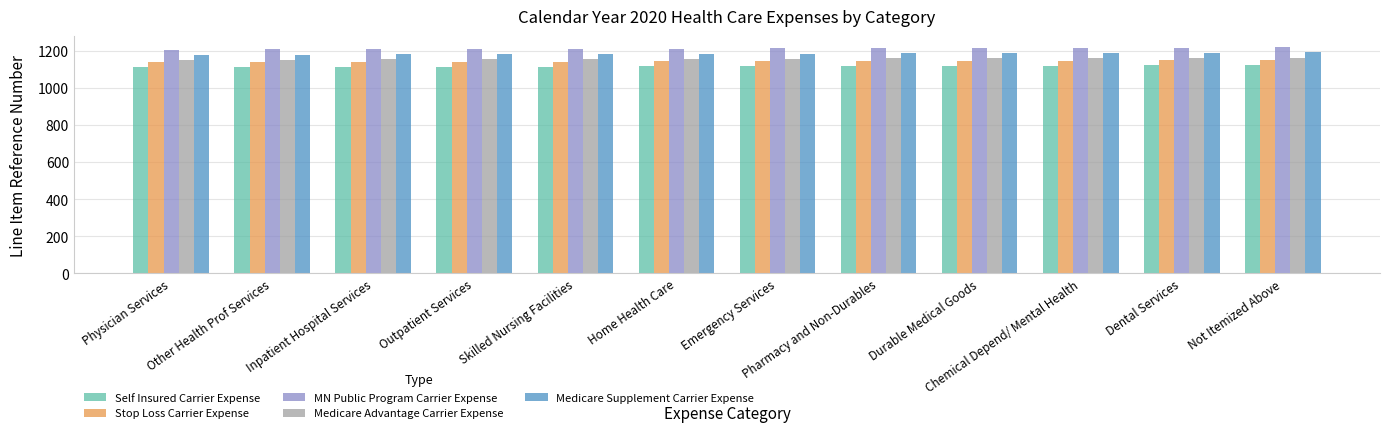

What is the difference between the maximum and second lowest values in the MN Public Program Carrier Expense series?

11